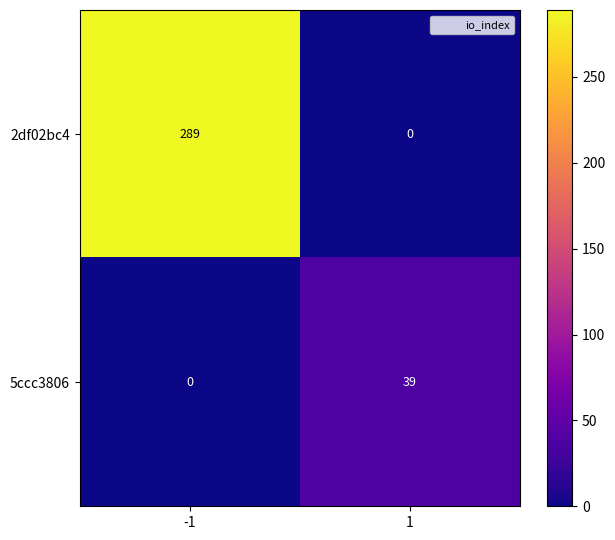

Reading left to right, list all the values displayed in this chart.

2df02bc4: 289	0
5ccc3806: 0	39